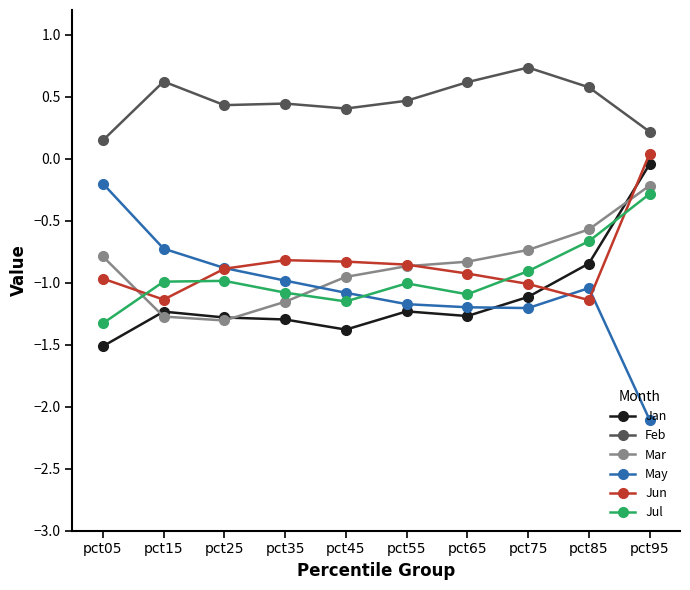

What is the difference between the highest and lowest values at pct65?

1.9